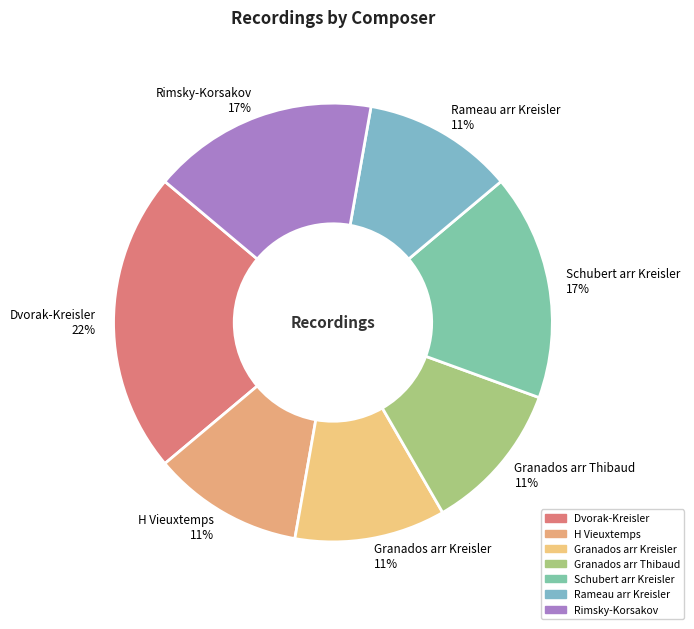

How many segments does this pie chart have?

7